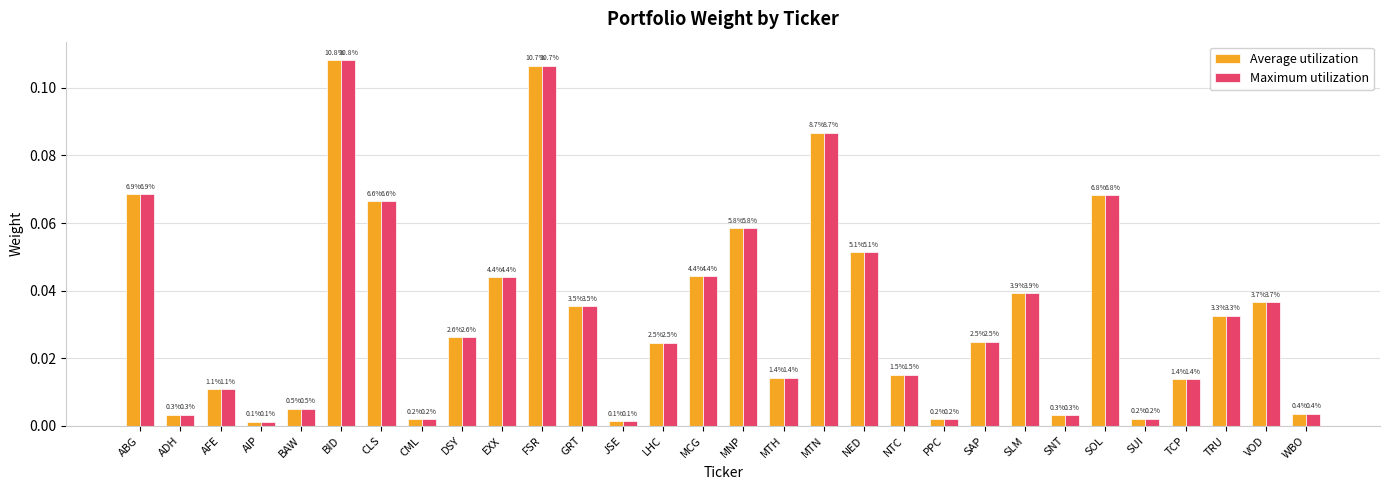

What is the maximum value shown in the chart?

0.1